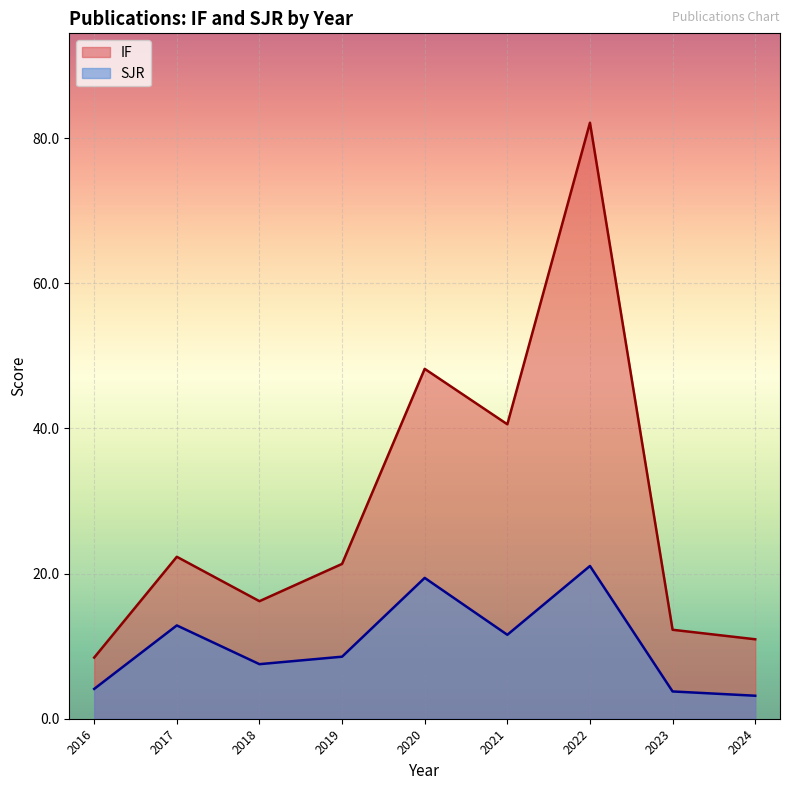

Between 2016 and 2022, which series saw the biggest shift?

IF